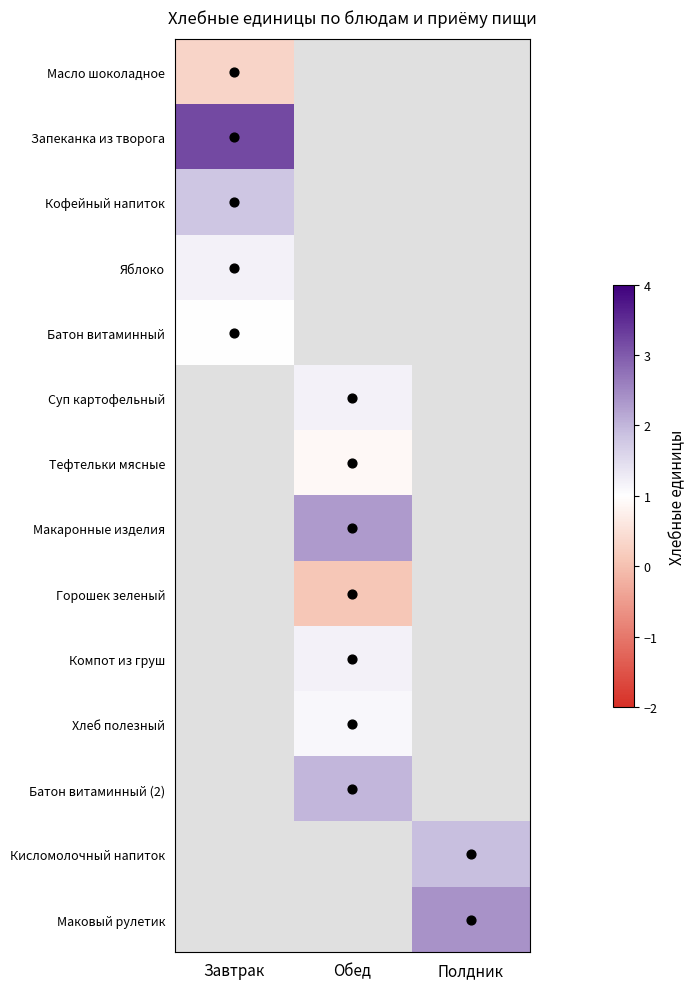

Count the number of data series in this chart.

14